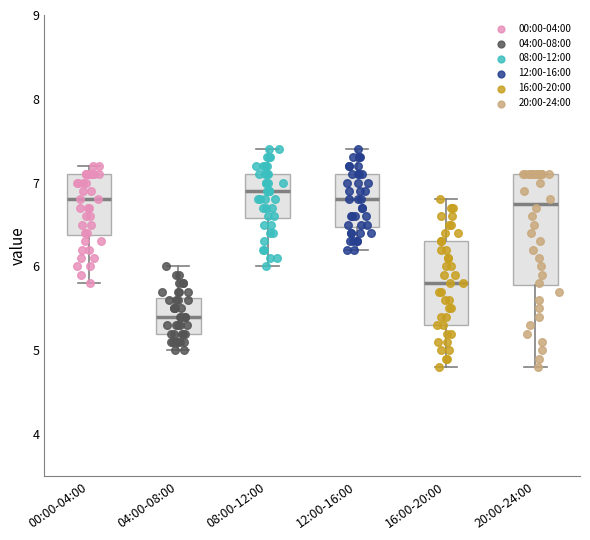

Where is the upper edge of the box for 12:00-16:00 on the y-axis? The values are not printed on the chart, so give them approximately, as read against the axis.

7.1